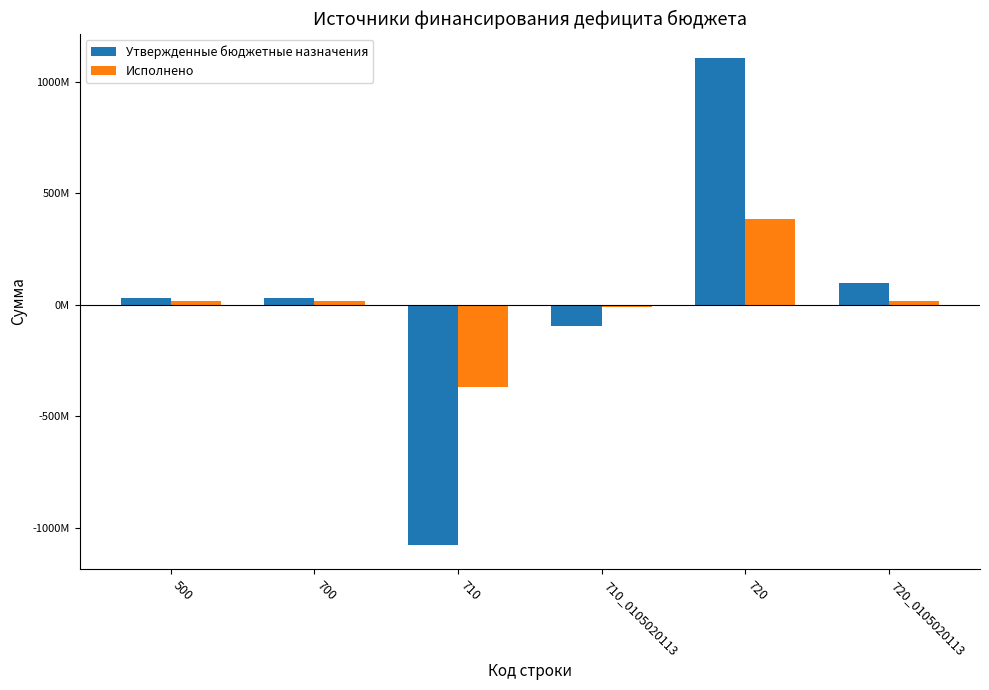

What is the minimum value for Исполнено?

-369086323.4